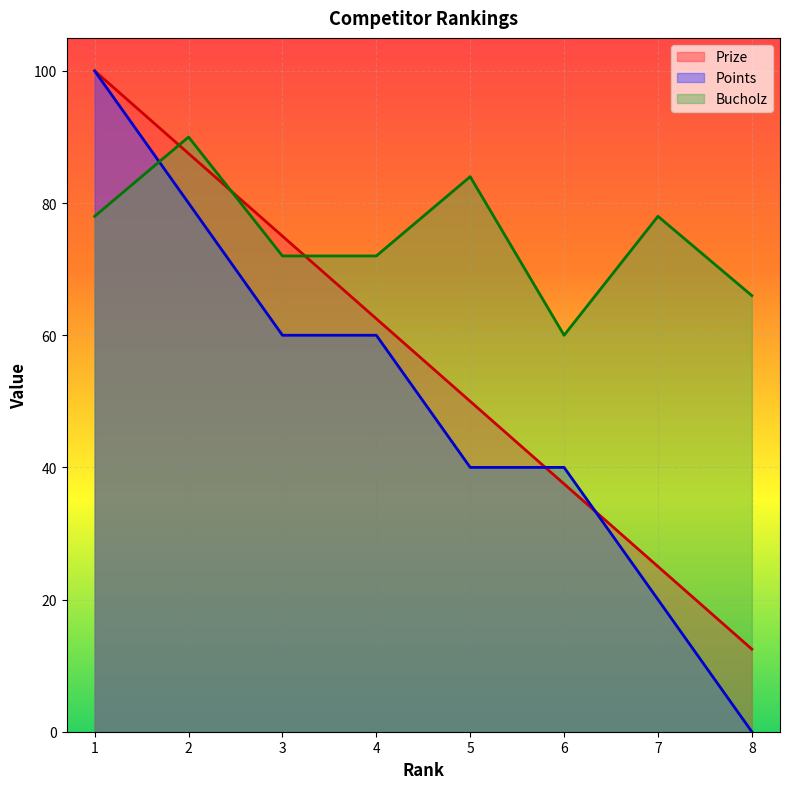

What is the approximate value of Prize at 4?

62.5